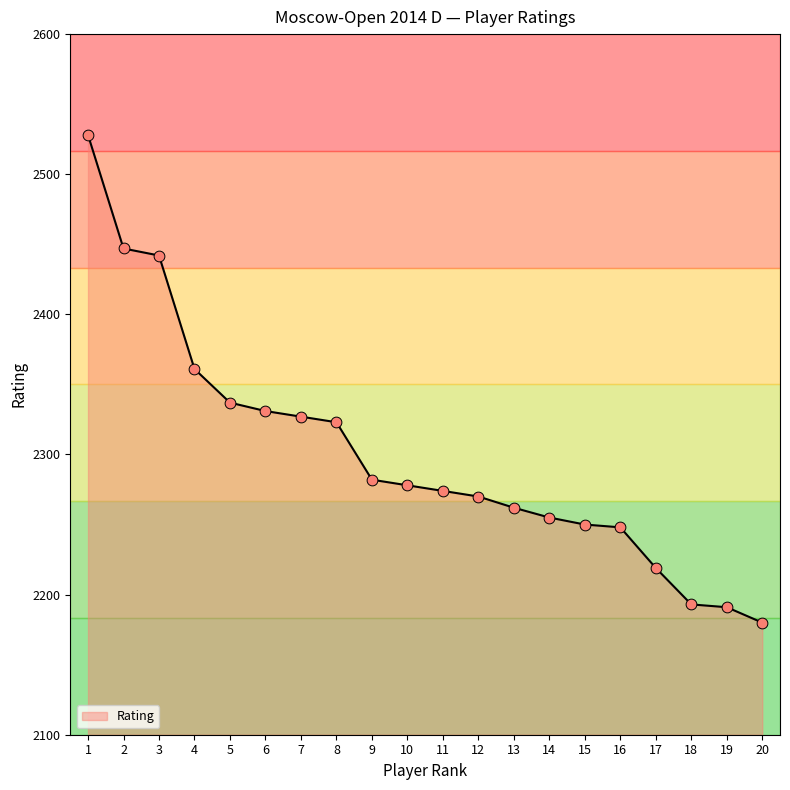

What is the change in value from 7 to 9?

-45